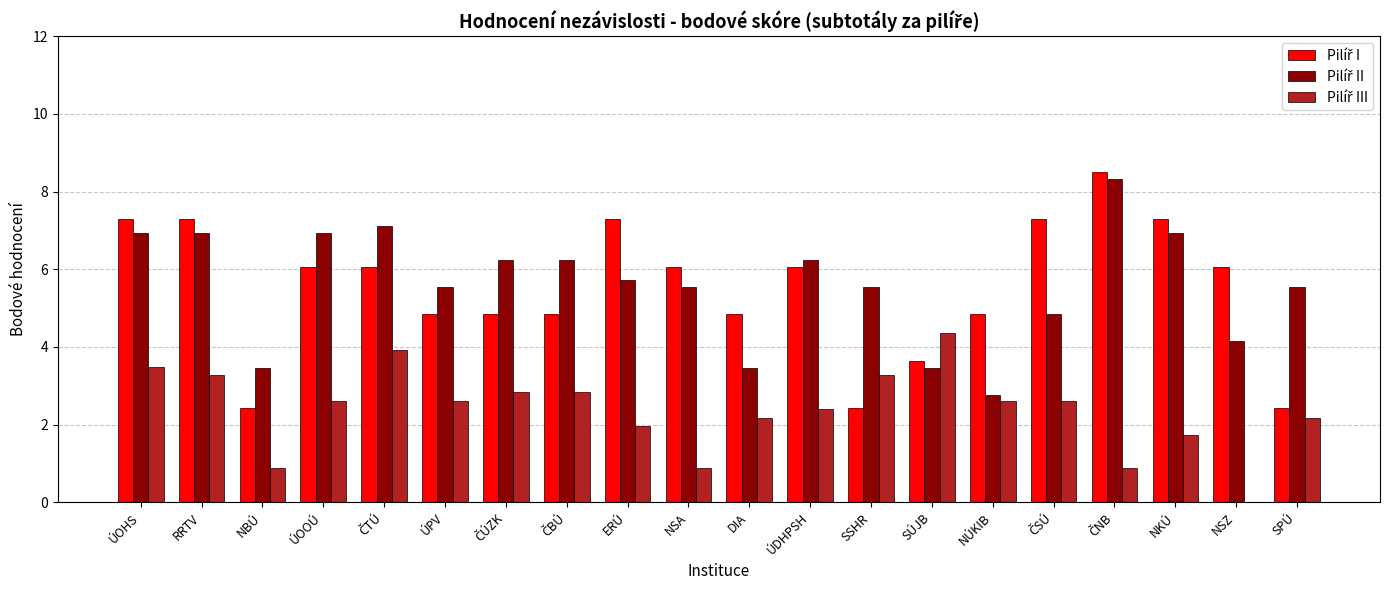

What is the value of the Pilíř III bar at the 8th from the left?

2.8